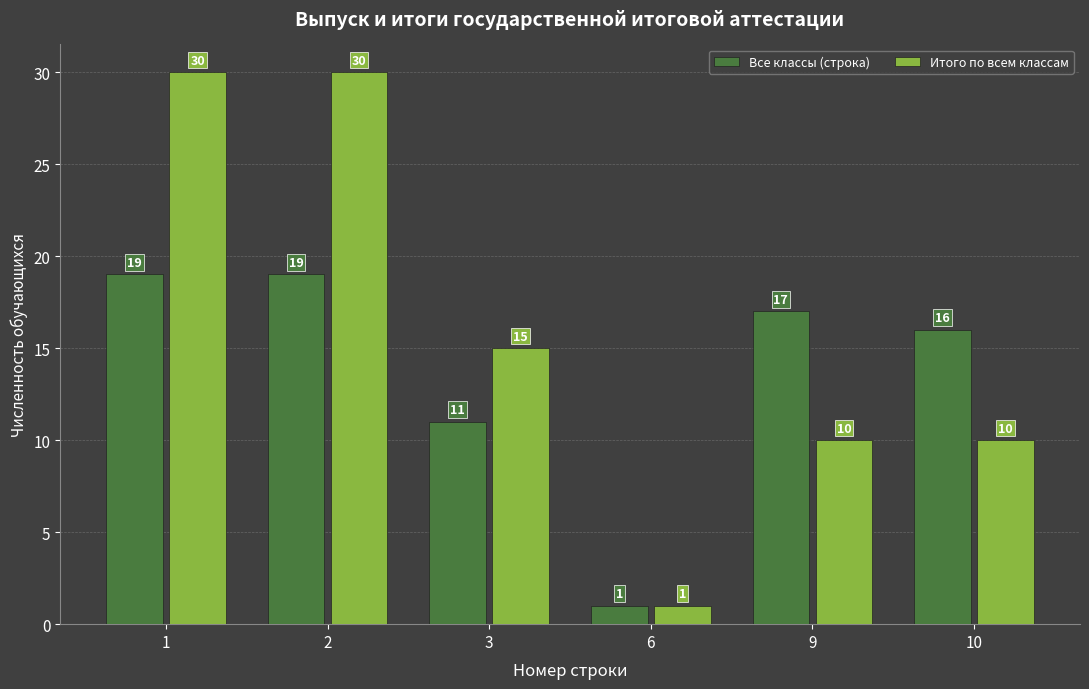

The Все классы (строка) series shows 9 at 10. True or false?

False